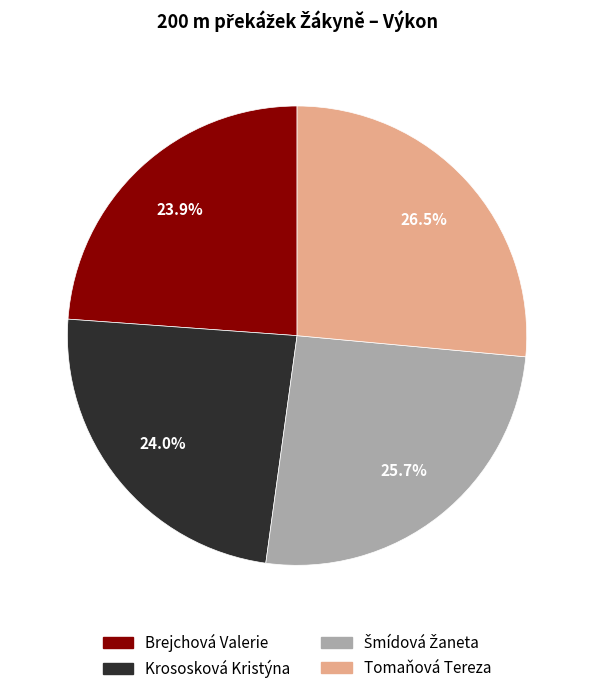

Which category has the biggest portion of the pie?

Tomaňová Tereza